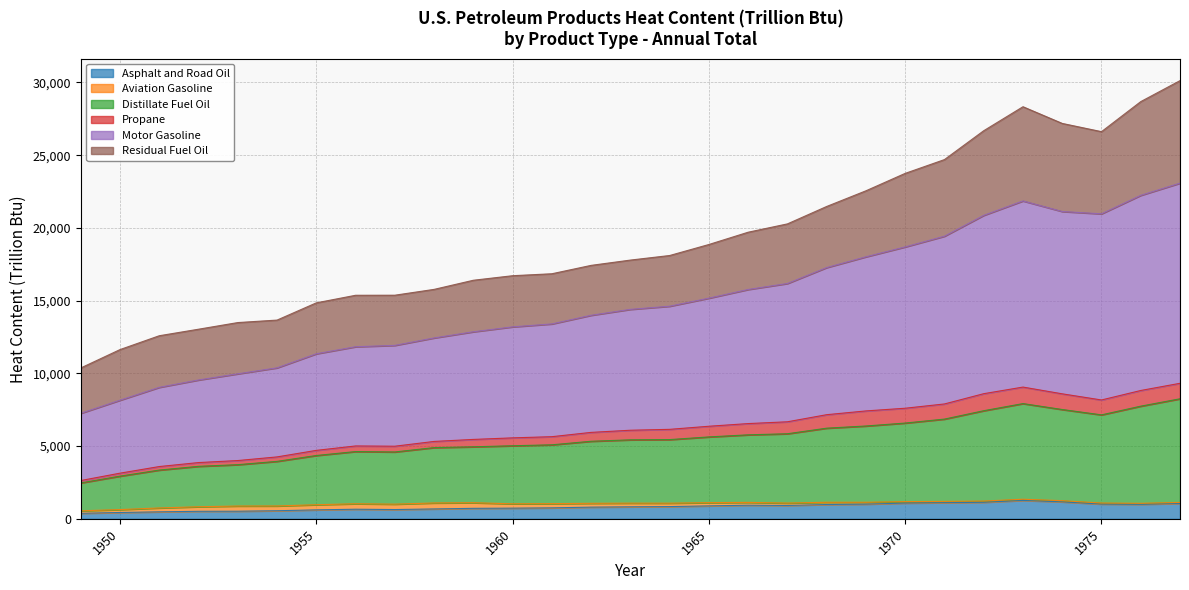

True or false: Distillate Fuel Oil has a value of 1563.5 at 1950.

False